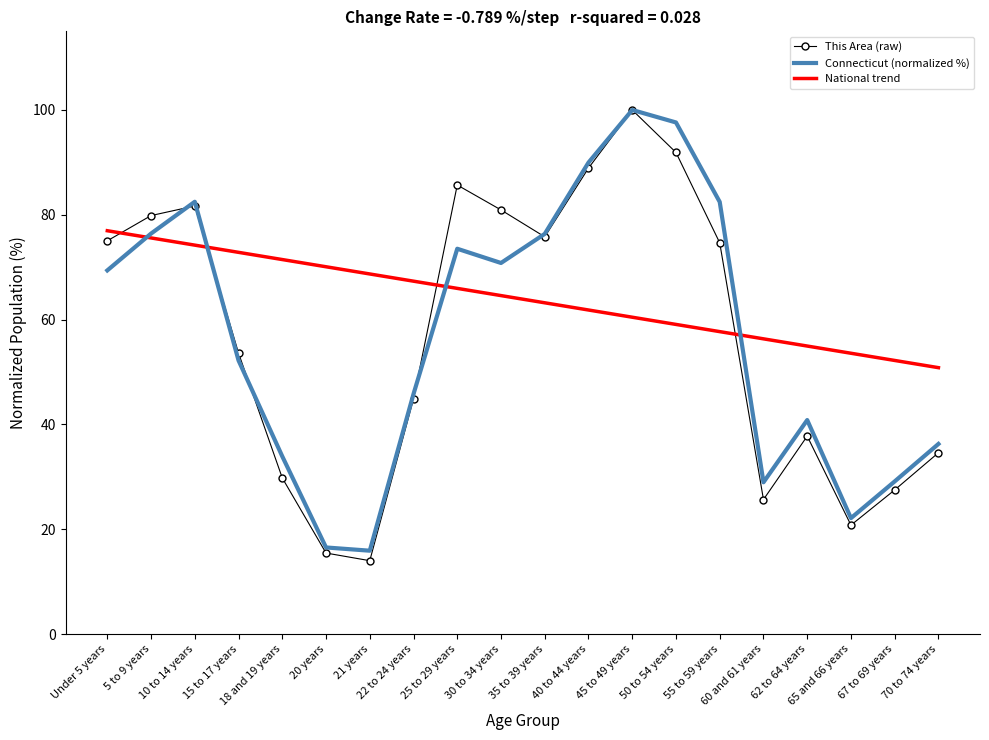

Which series has the largest total across all categories?

National trend